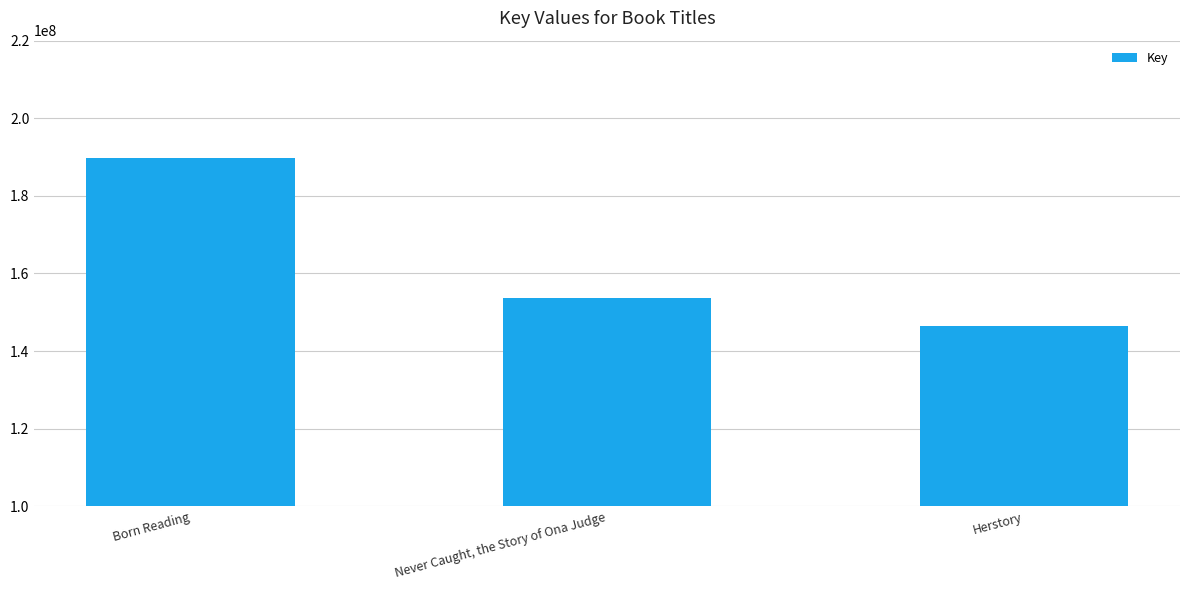

What is the greatest value displayed?

189757920